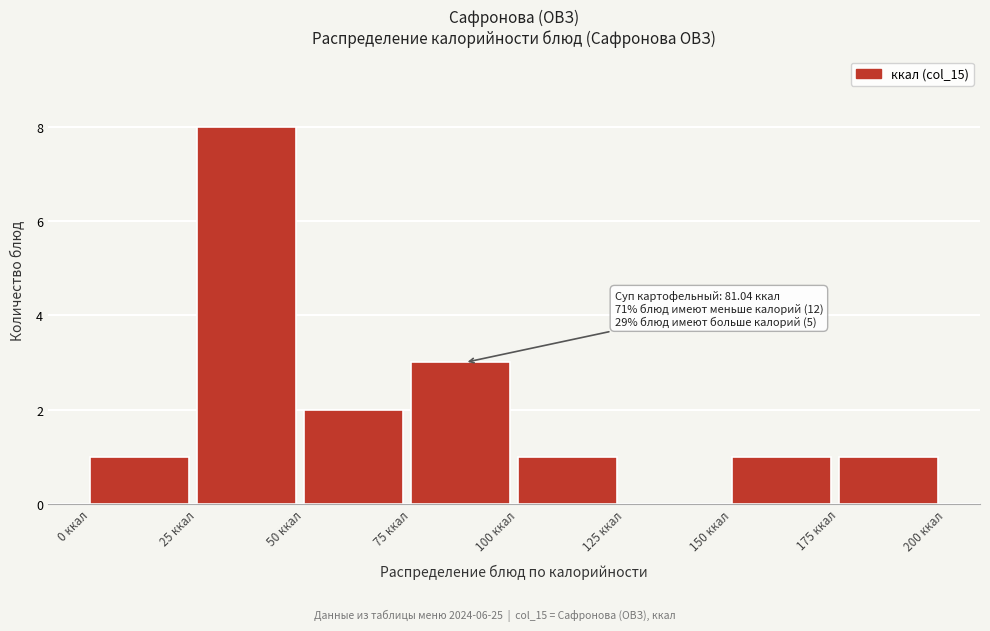

Which range on the x-axis has the tallest bar?

25 to 50